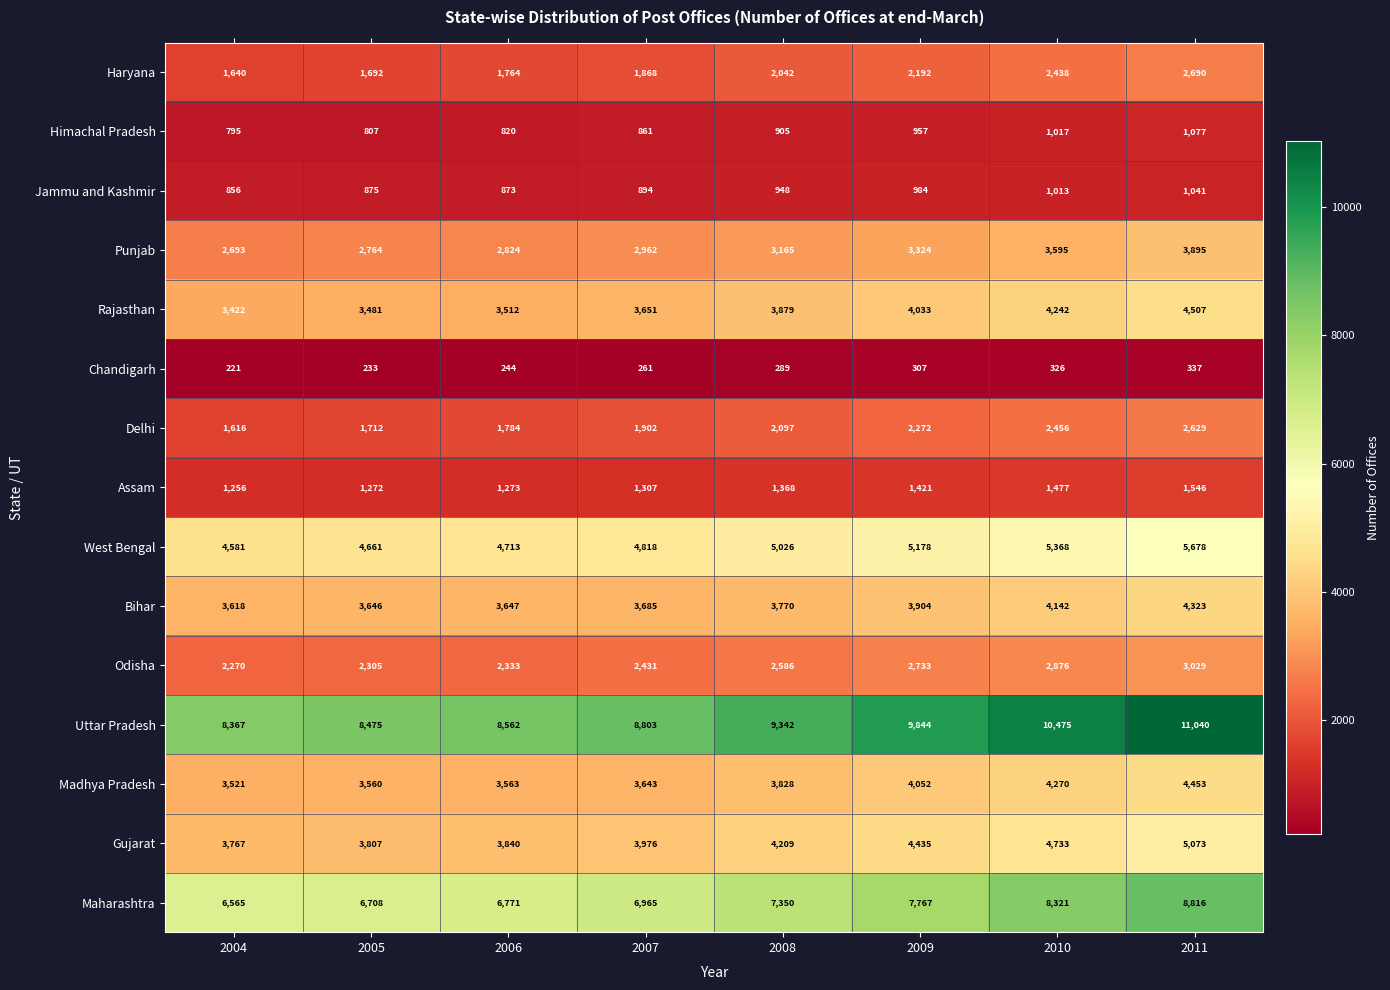

At how many categories does at least one series exceed 5197?

8